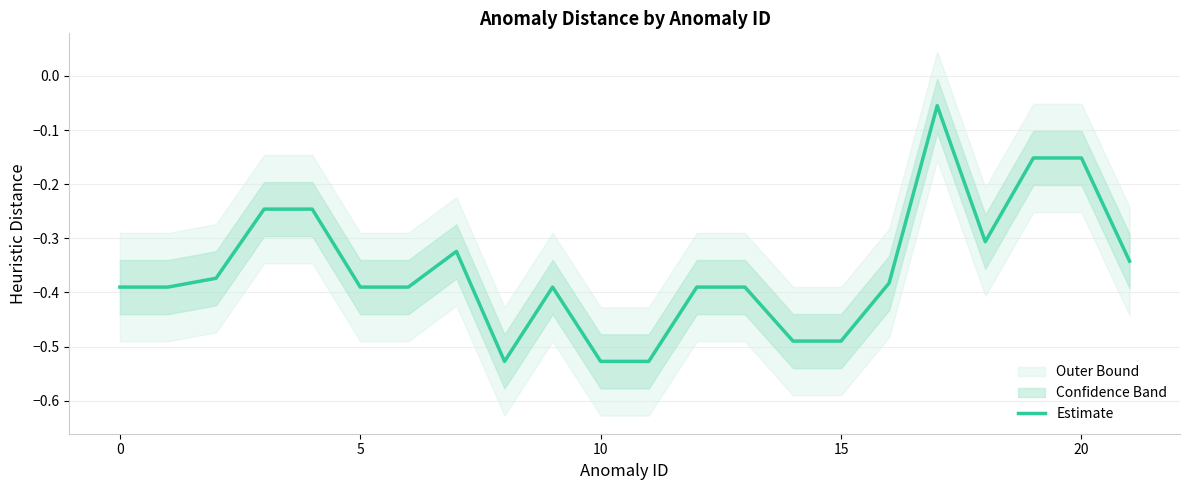

What is the average value?

-0.4